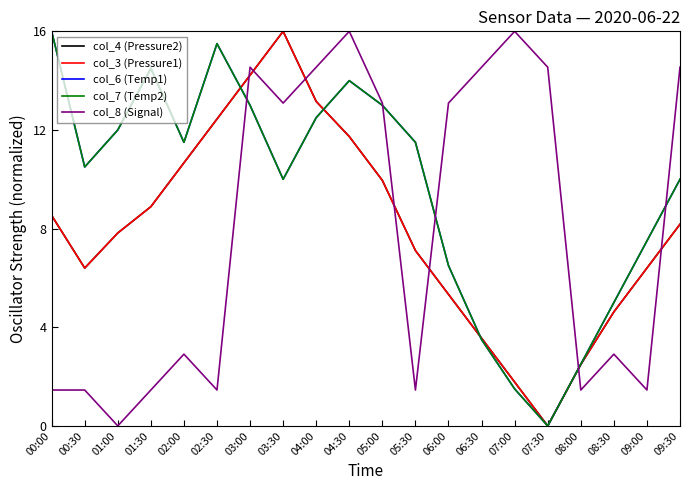

Does the chart display data point markers on the line(s)?

No